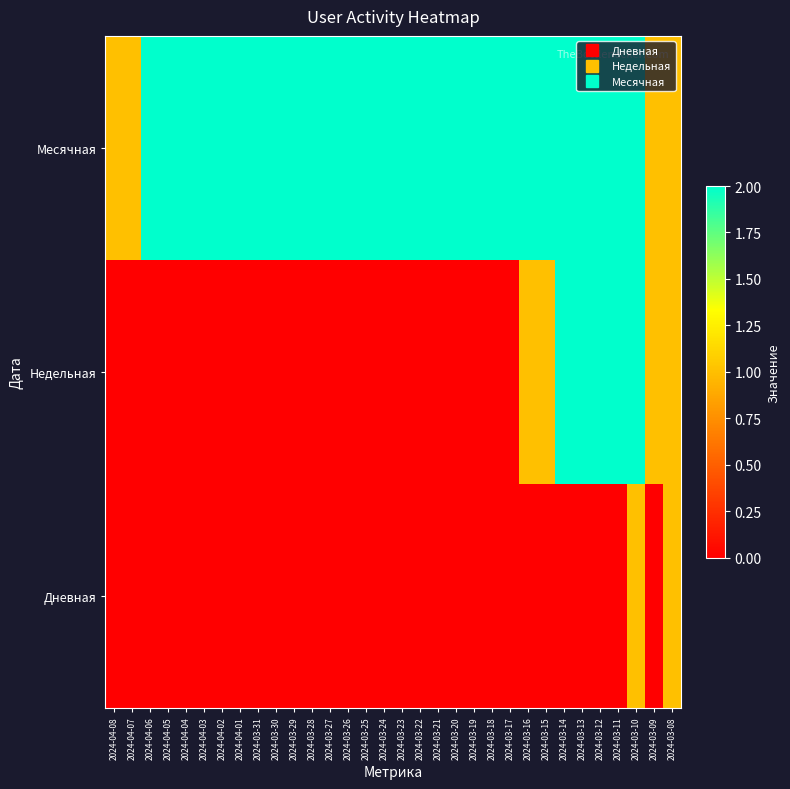

What is the greatest value displayed?

2